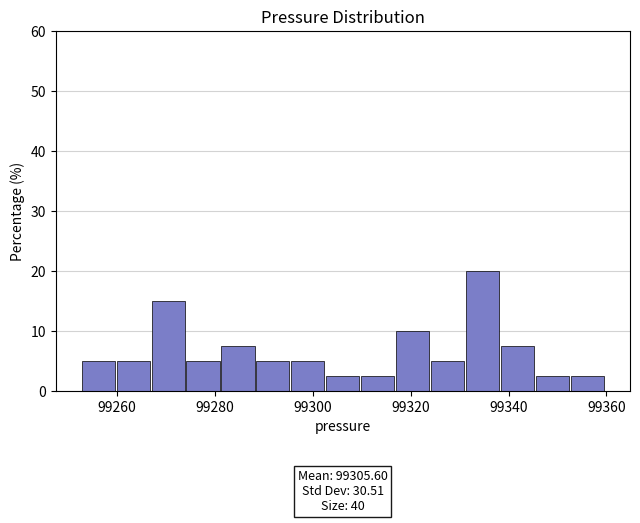

Around what value on the x-axis is the tallest bar? Give the approximate position of its centre, as read against the axis.

99334